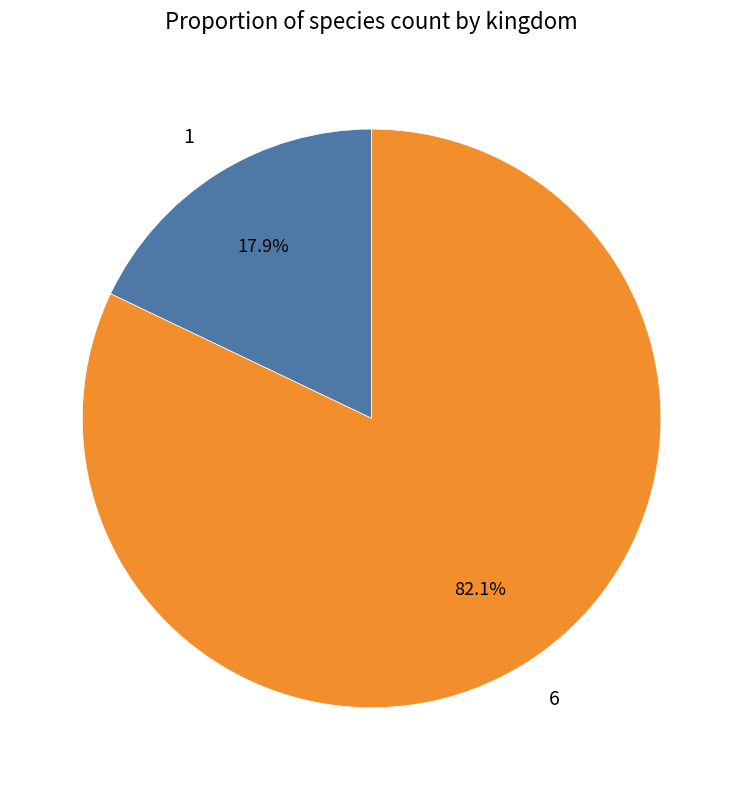

What is the largest slice in the pie chart?

6